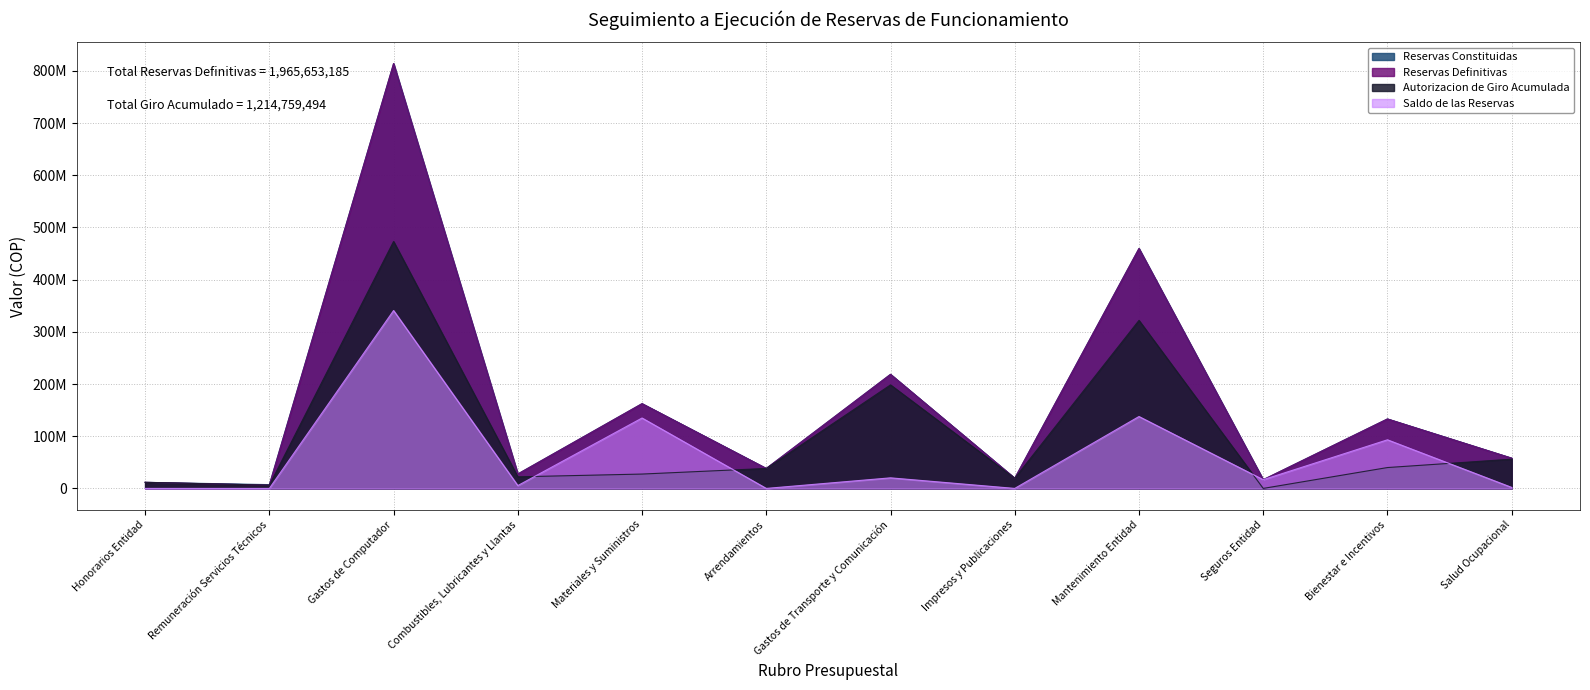

Count the number of categories in the chart.

12